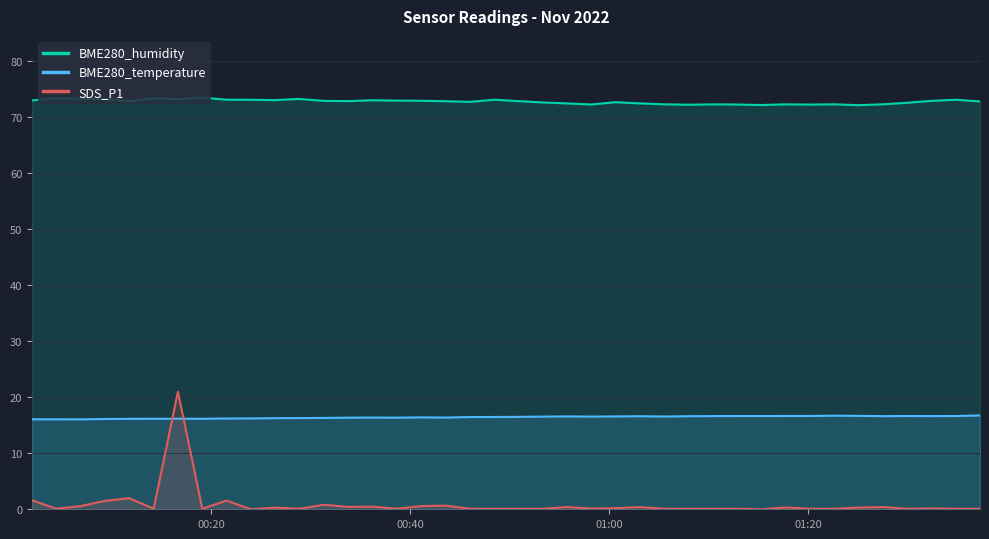

Which series has the largest total across all categories?

BME280_humidity